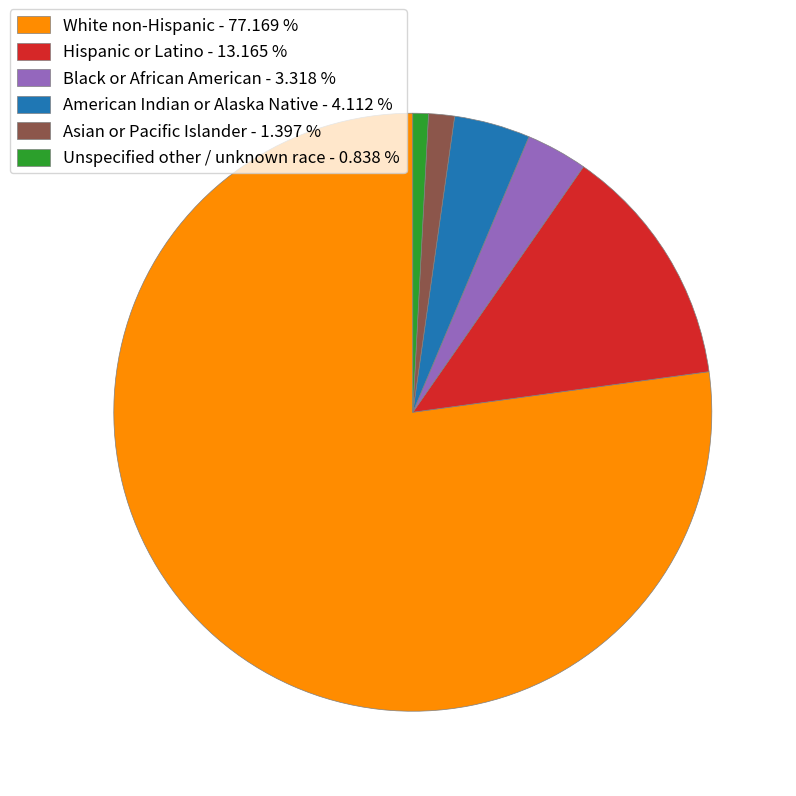

Is there a majority slice in this chart?

Yes